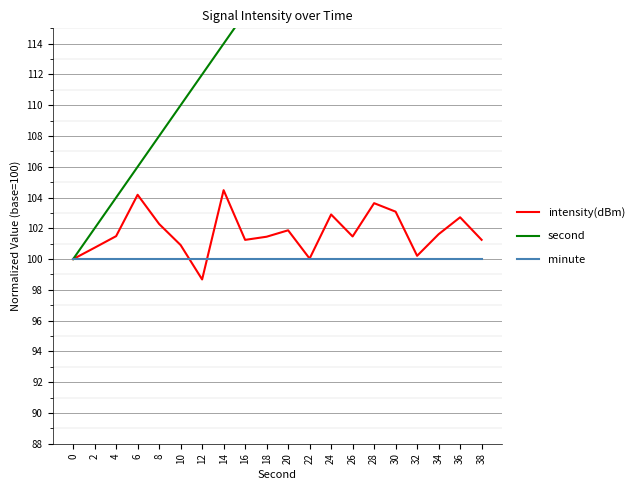

Which series changed the most between 12 and 32?

second